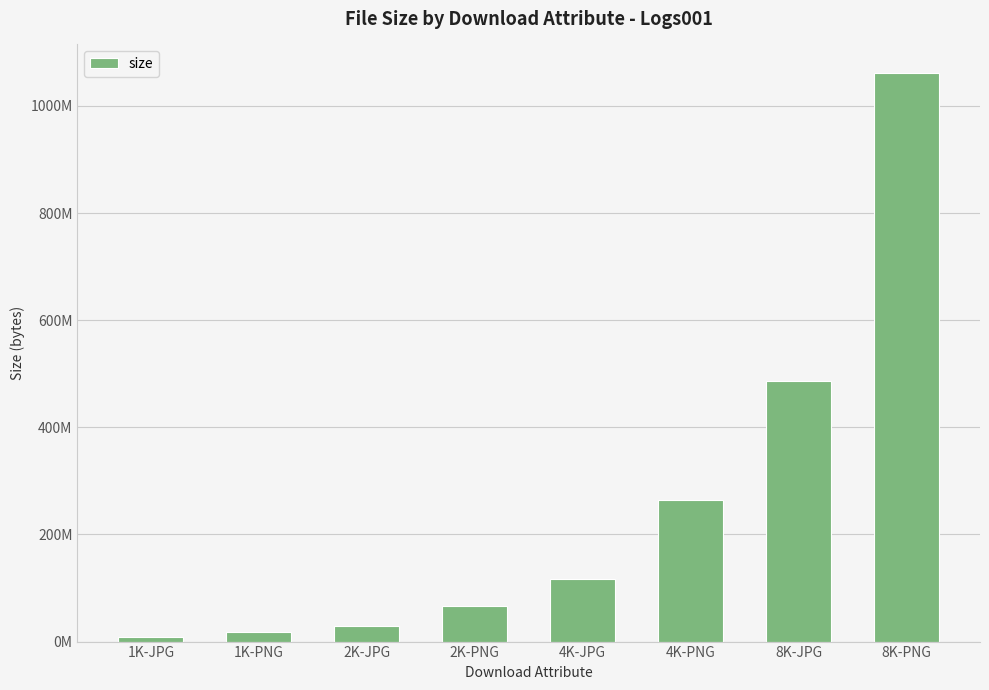

List the labels in order of value, largest first.

8K-PNG, 8K-JPG, 4K-PNG, 4K-JPG, 2K-PNG, 2K-JPG, 1K-PNG, 1K-JPG